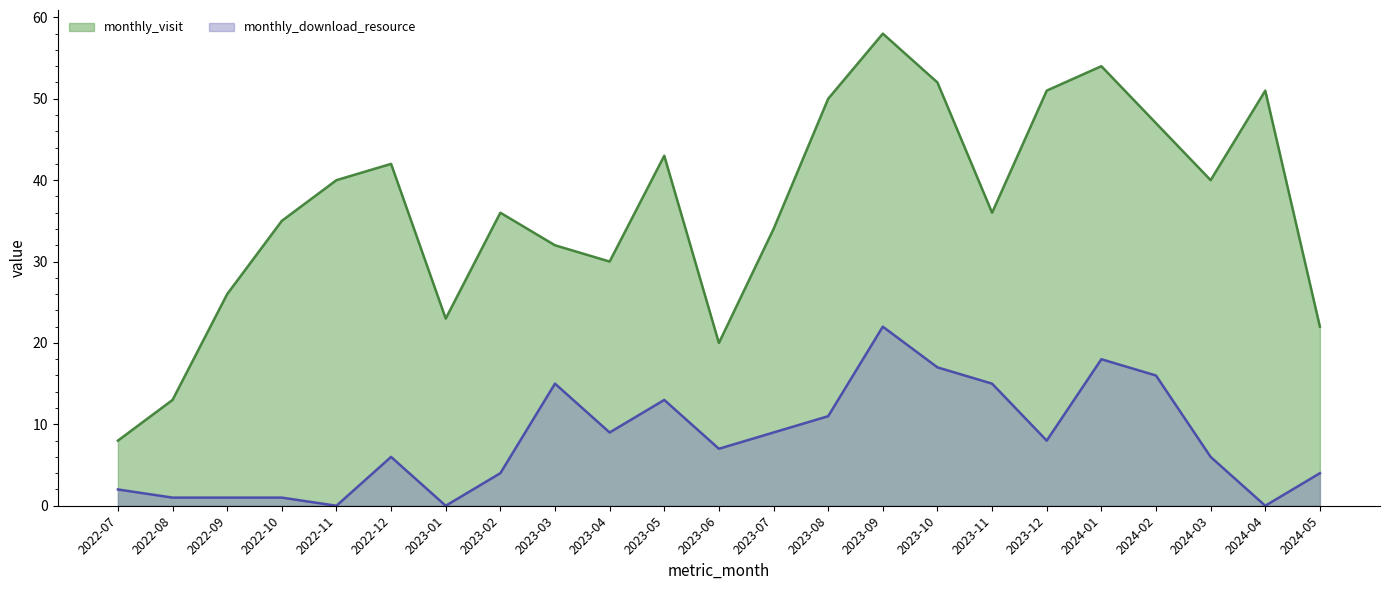

What is the sum of the monthly_visit values at 2022-11 and 2024-04?

91